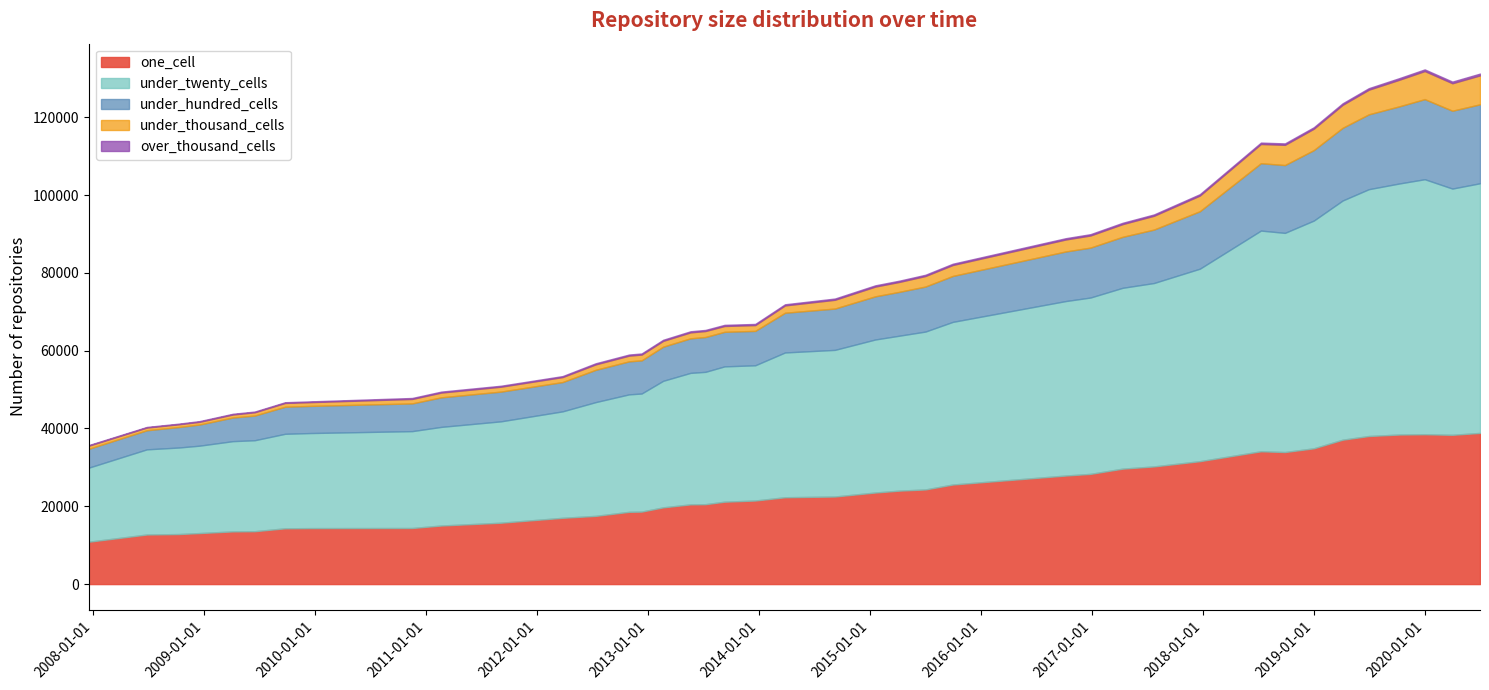

What is the spread (max minus min) of values at 2013-05-21?

33514